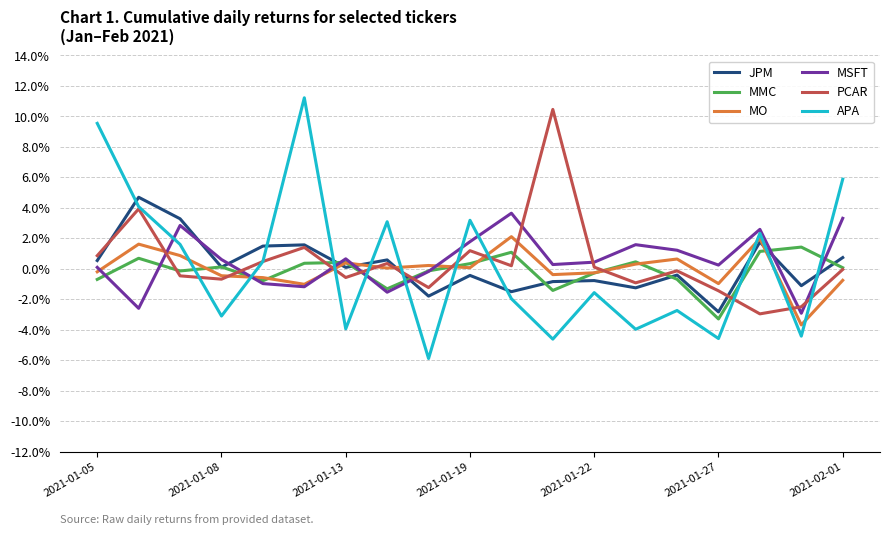

Is this an area chart (filled region under the line)?

No